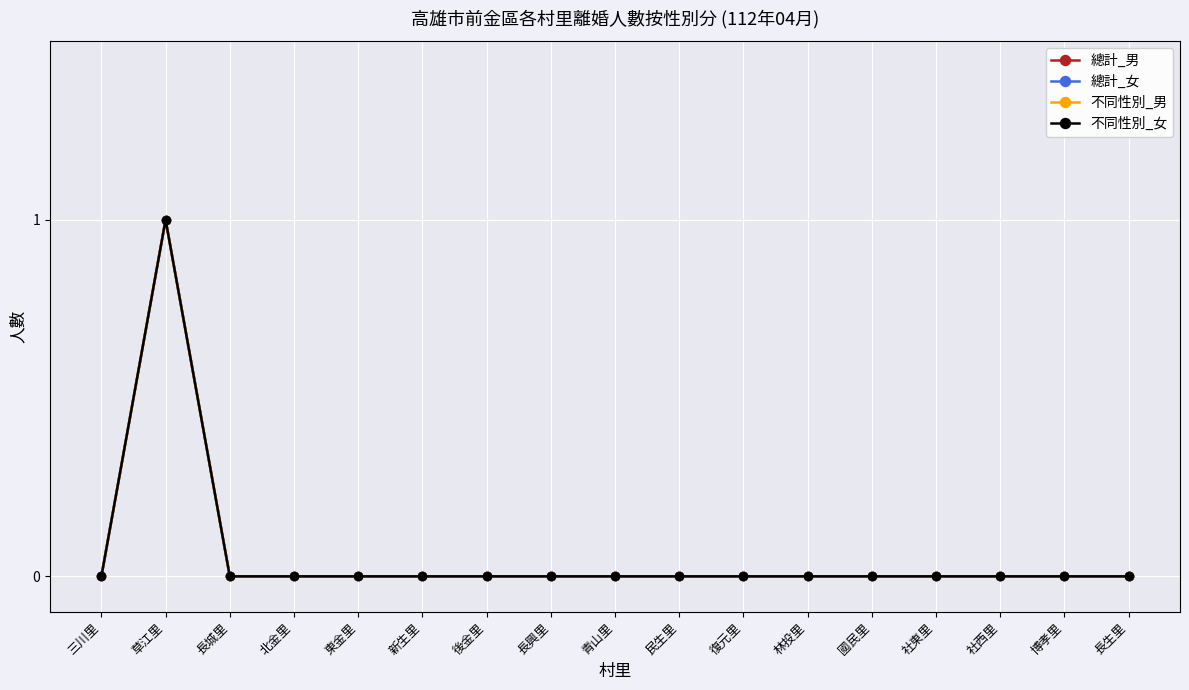

What position from the left is 新生里?

6